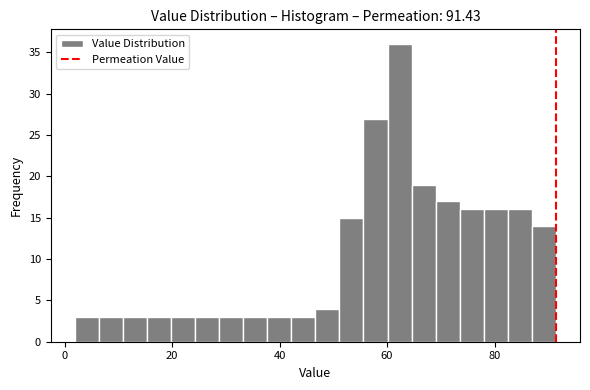

Read against the x-axis, roughly where is the centre of the tallest bar?

62